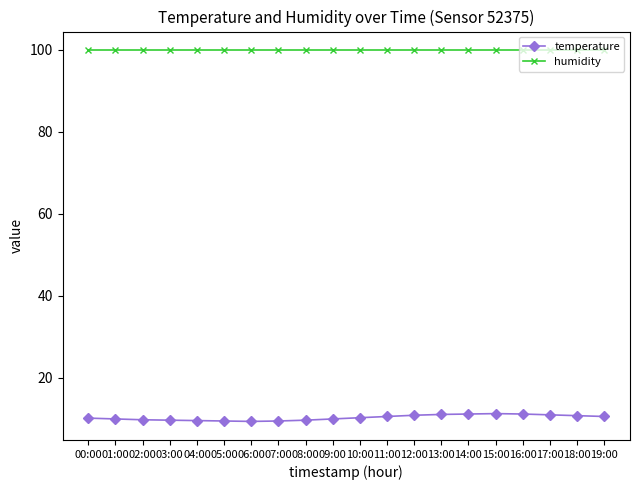

What are all the series names shown in the legend?

temperature, humidity